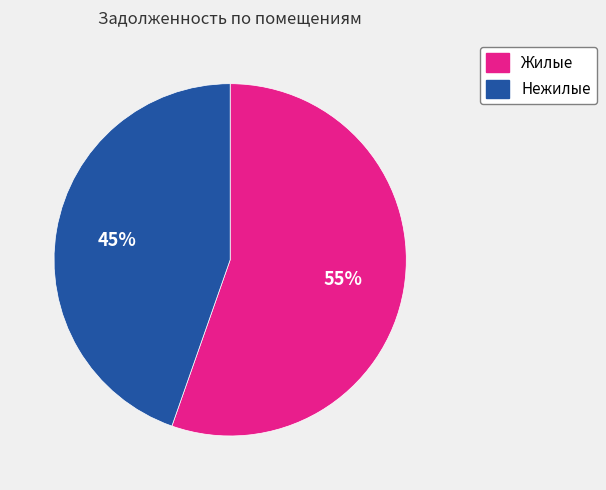

To the nearest percent, what is the average slice percentage?

50%